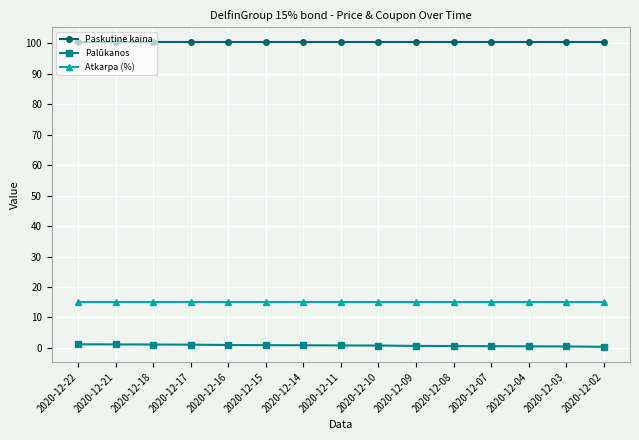

Does the chart have visible grid lines?

Yes